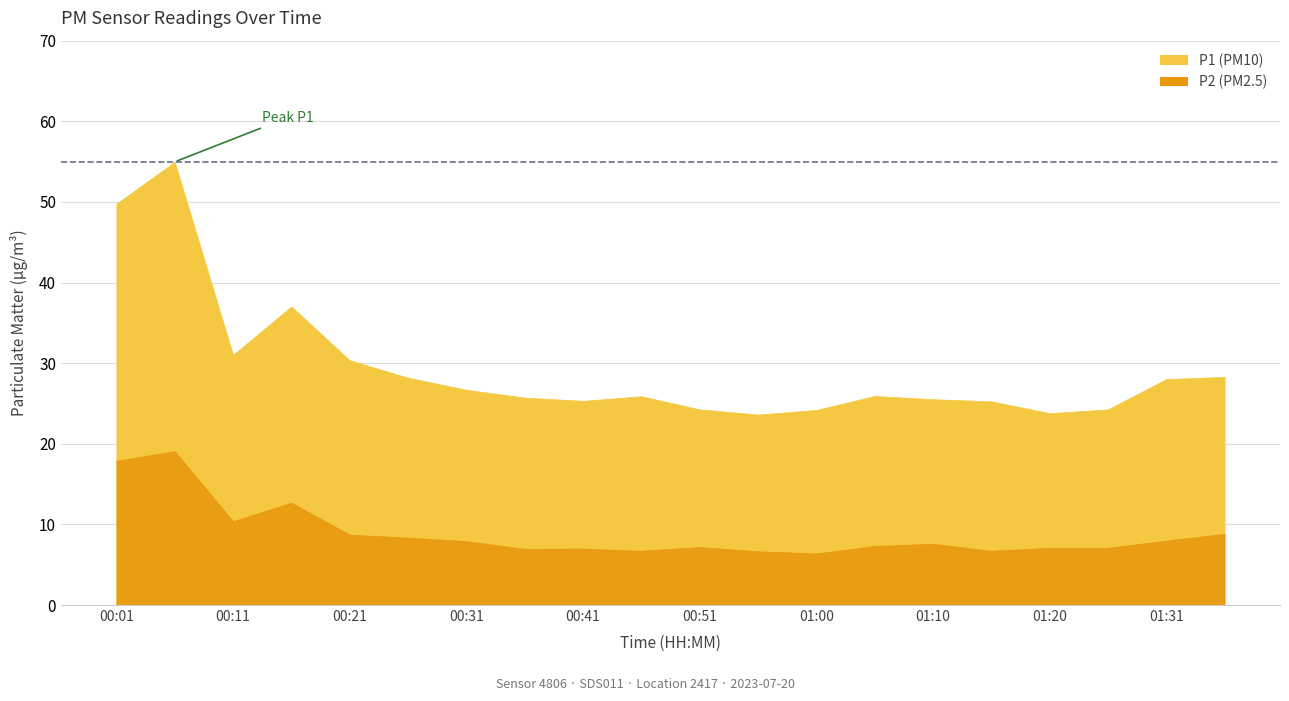

Which has a higher value, 00:16 or 00:41?

00:16